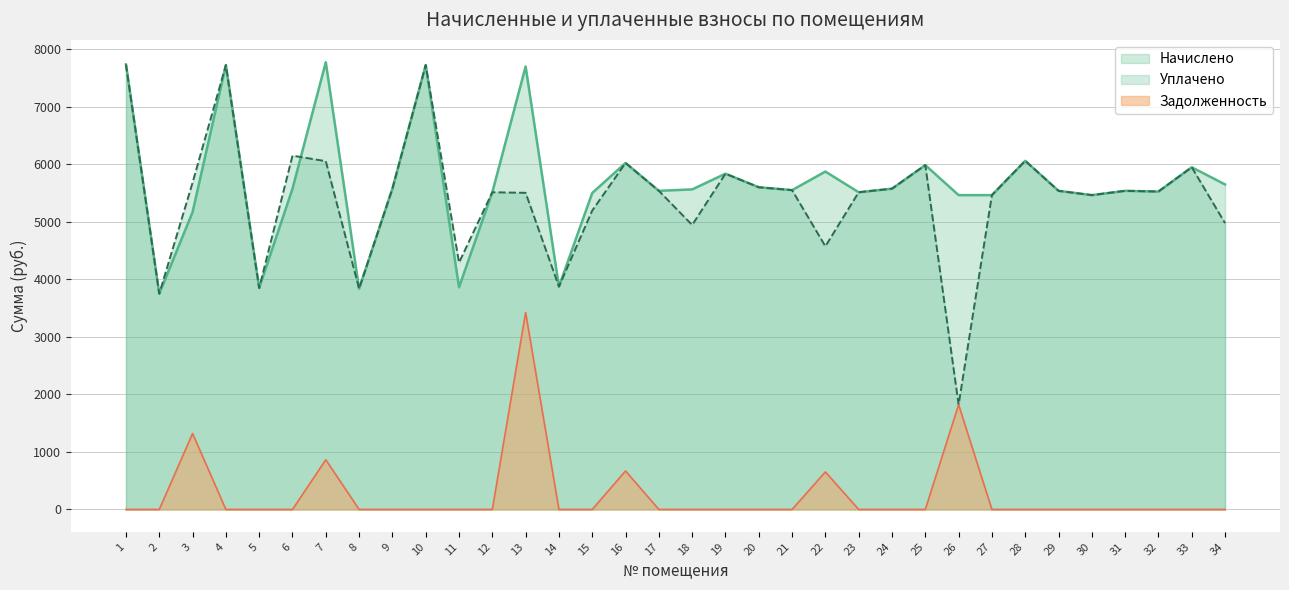

What is the total value across all series at 9?

11153.2